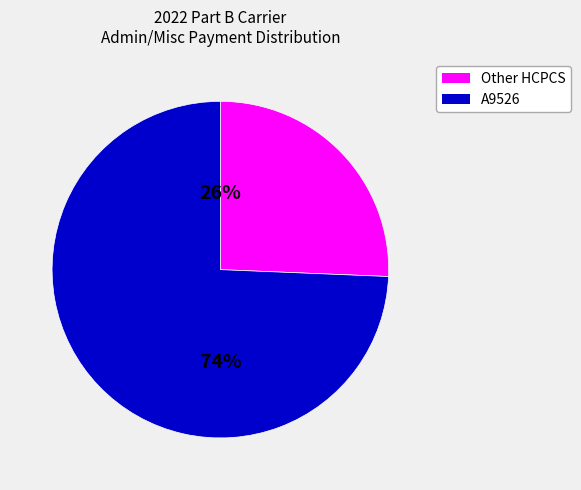

Between A9526 and Other HCPCS, which is larger?

A9526